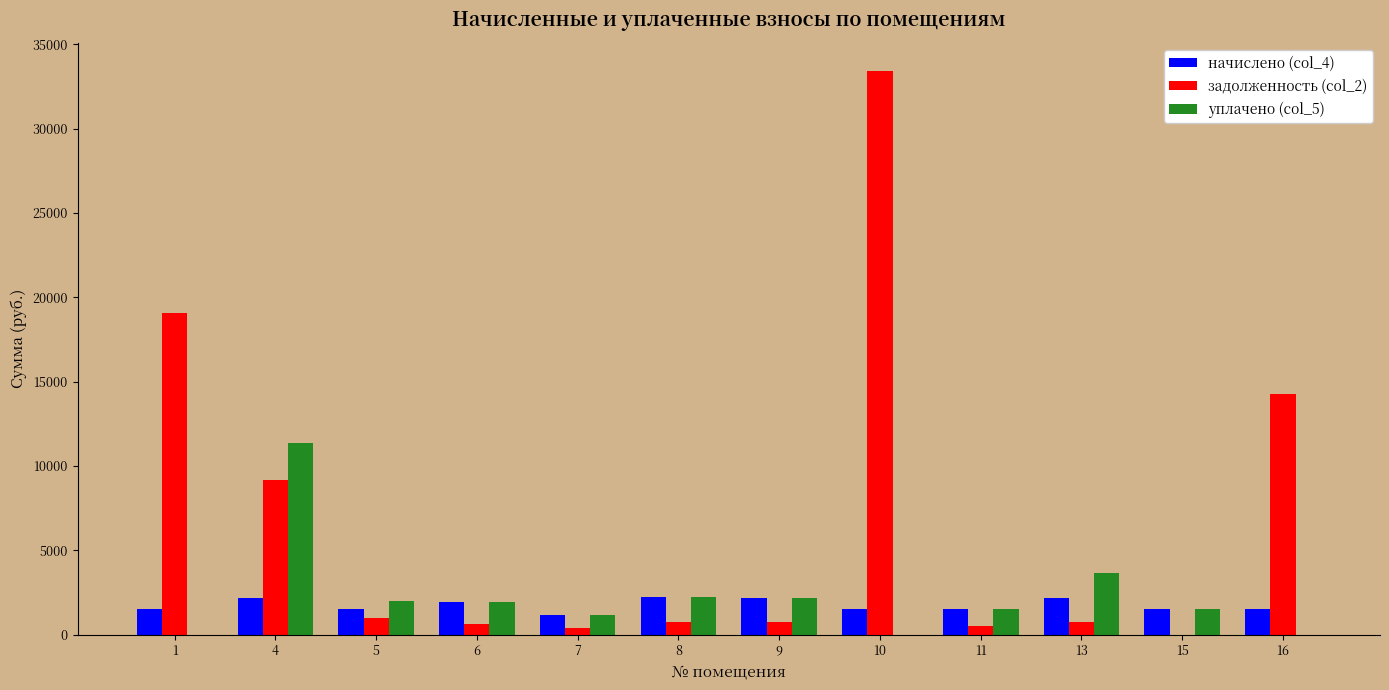

What is the maximum value shown in the chart?

33414.8